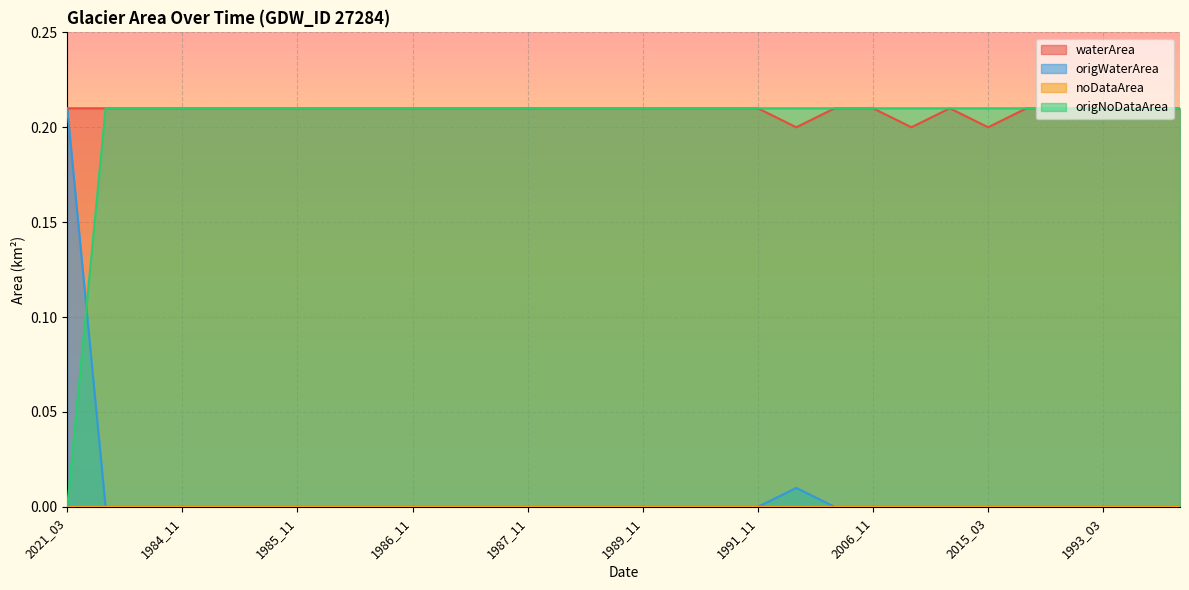

What is the label of the 9th point from the left?

1986_10